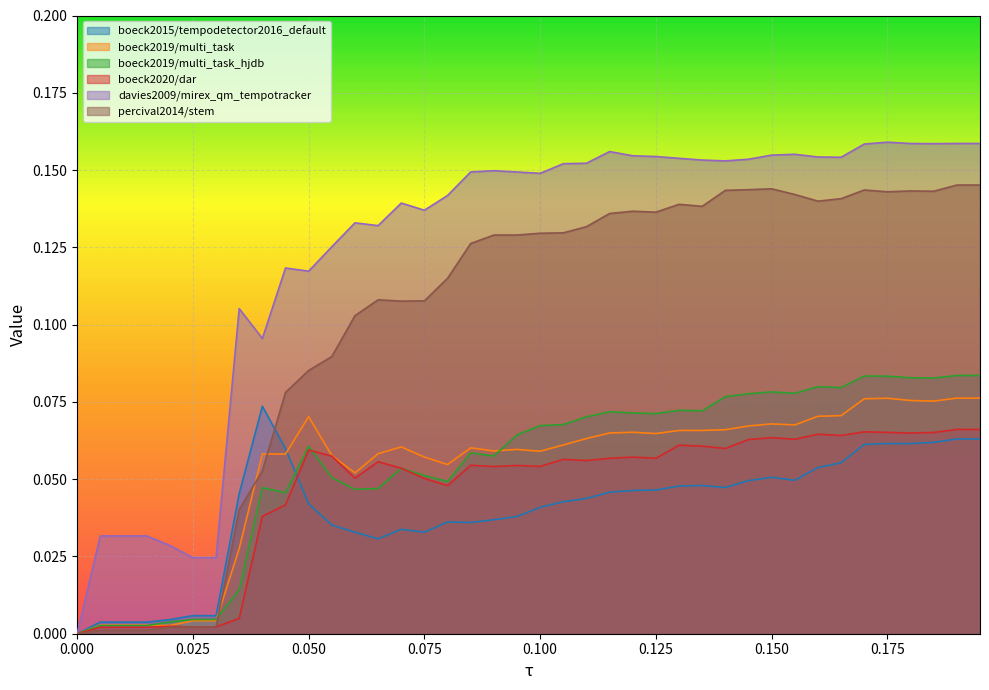

True or false: boeck2019/multi_task_hjdb and boeck2015/tempodetector2016_default cross at least once.

True